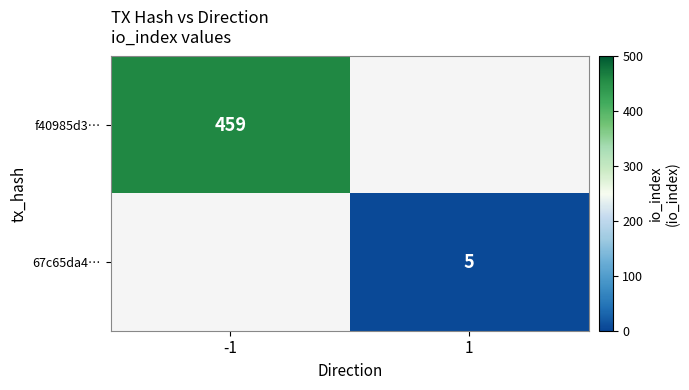

True or false: 67c65da4… has a value of 9 at 1.

False